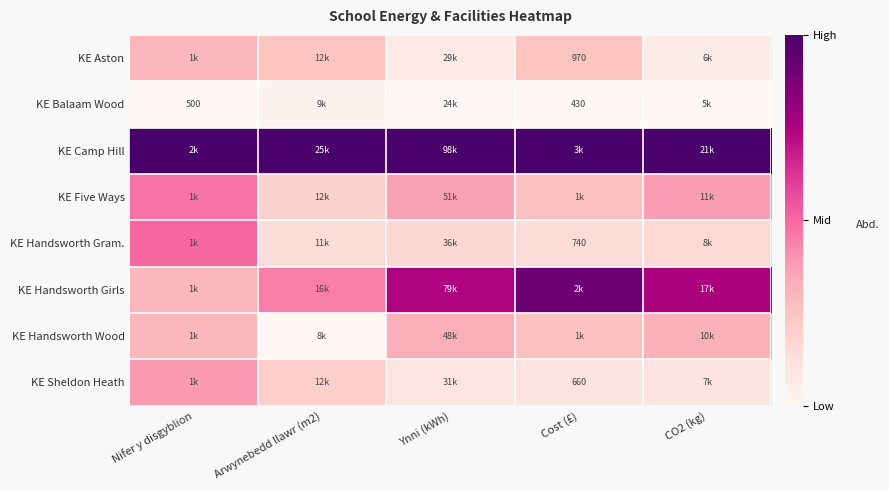

Is it true that KE Five Ways equals 0.5 at Cost (£)?

False